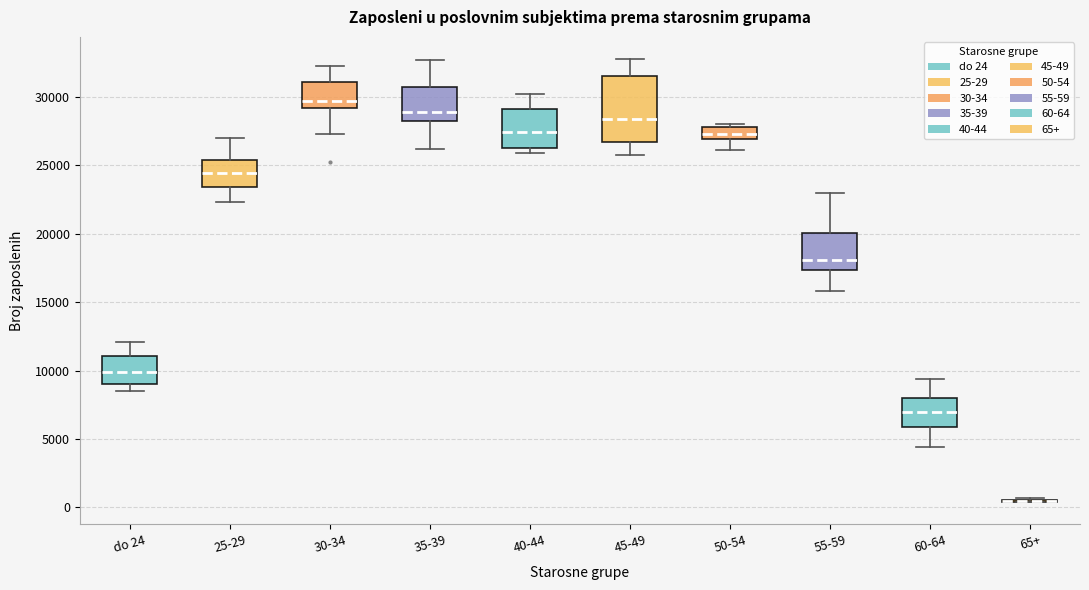

Which box is the tallest, from its lower edge to its upper edge?

45-49